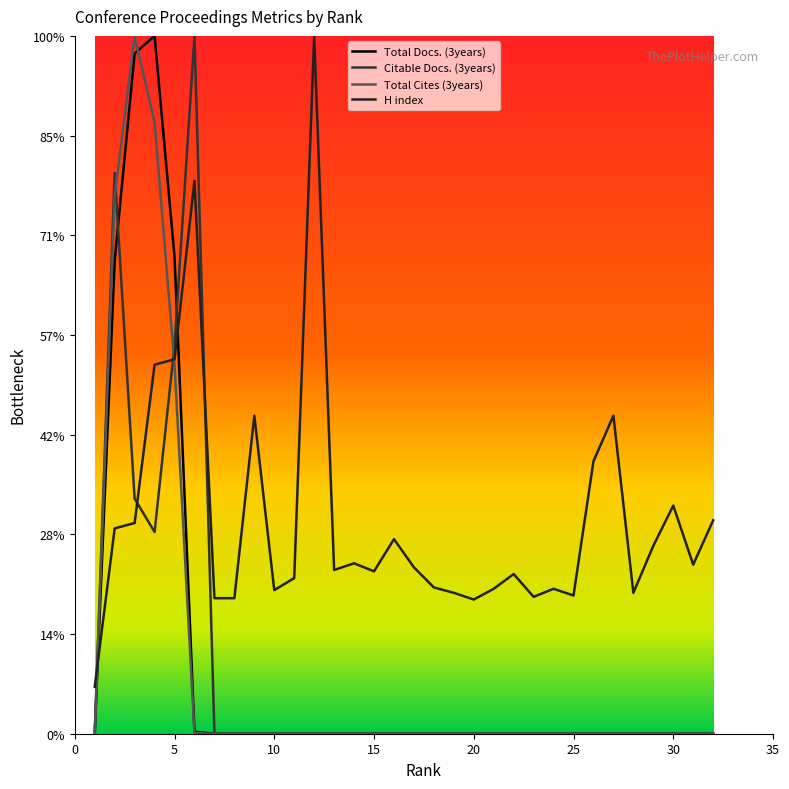

Which series has the widest spread of values?

Total Docs. (3years)